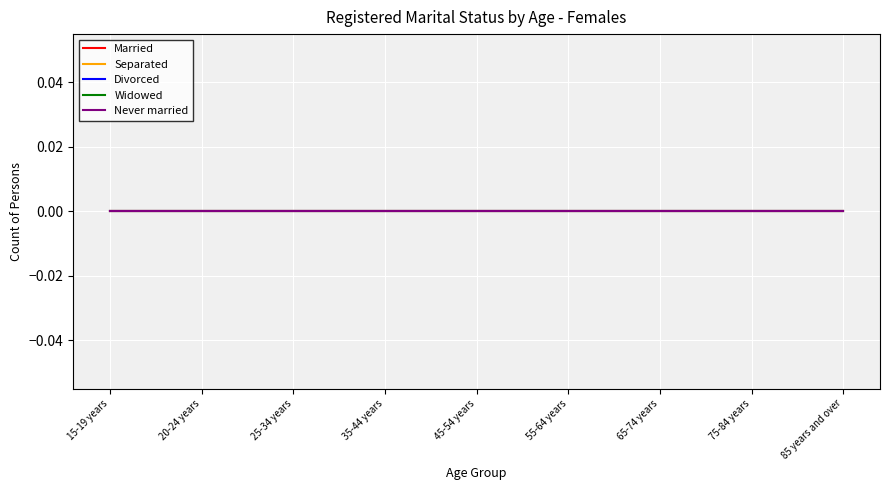

True or false: Married and Separated cross at least once.

False